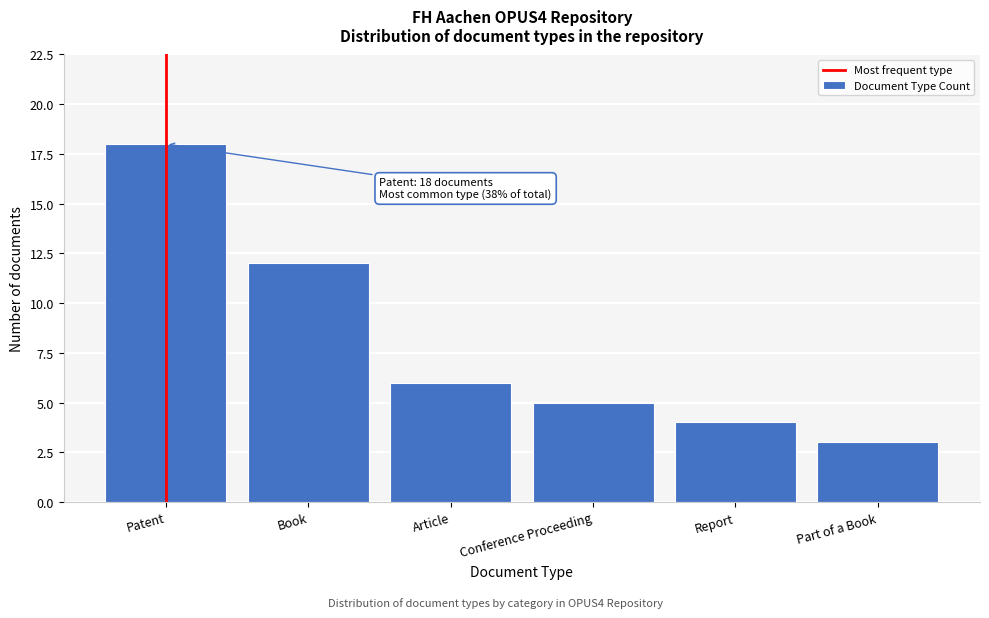

Reading left to right, transcribe all the data shown in this chart.

Patent=18	Book=12	Article=6	Conference Proceeding=5	Report=4	Part of a Book=3